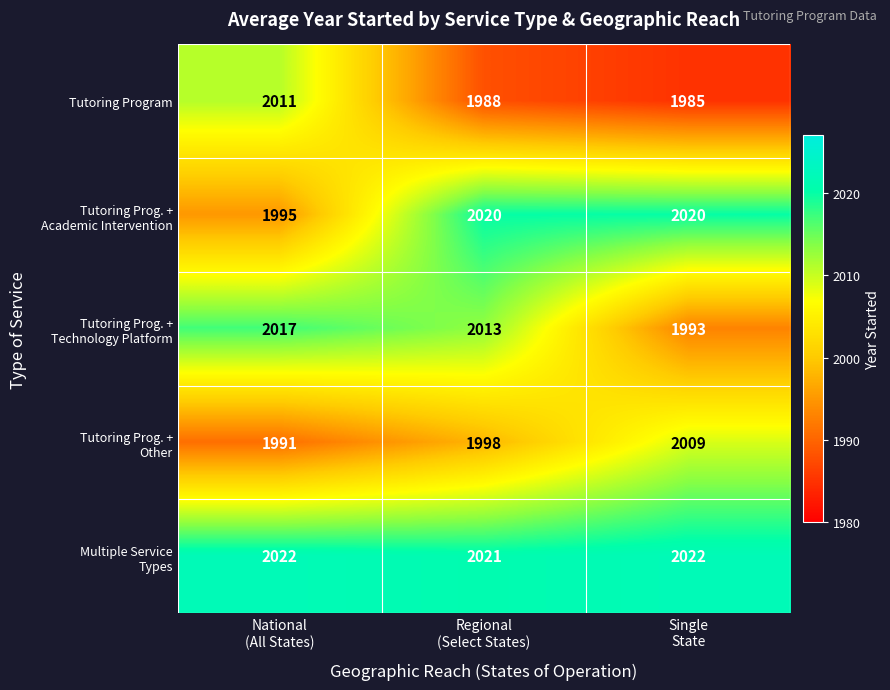

Count the number of categories in the chart.

3